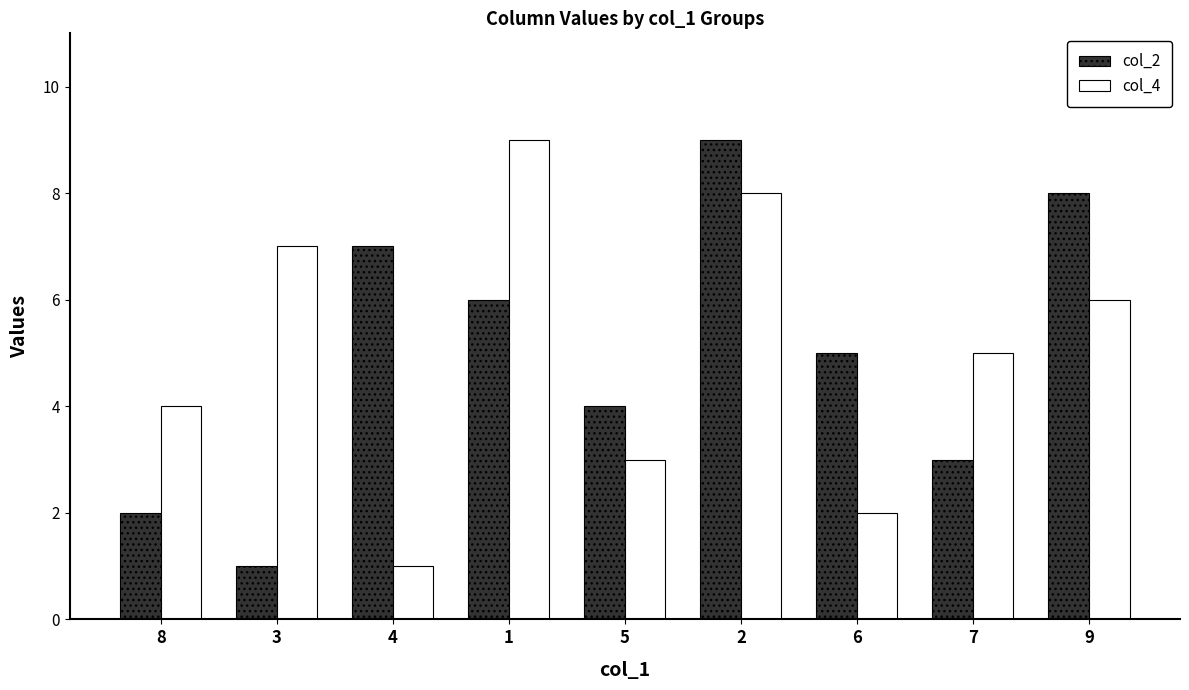

Read the col_4 value at 7.

5